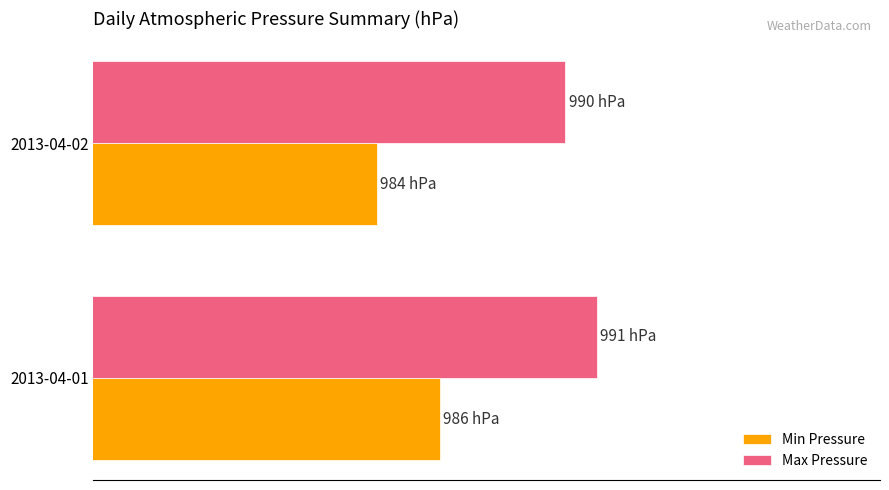

Are the bars grouped side by side (vs. stacked)?

Yes